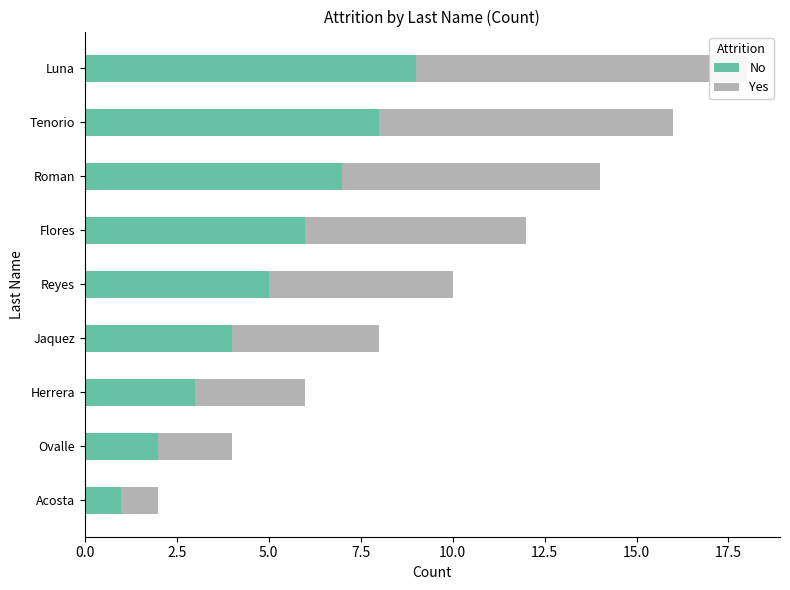

Is the value of Yes at Jaquez greater than the value of No at Ovalle?

Yes